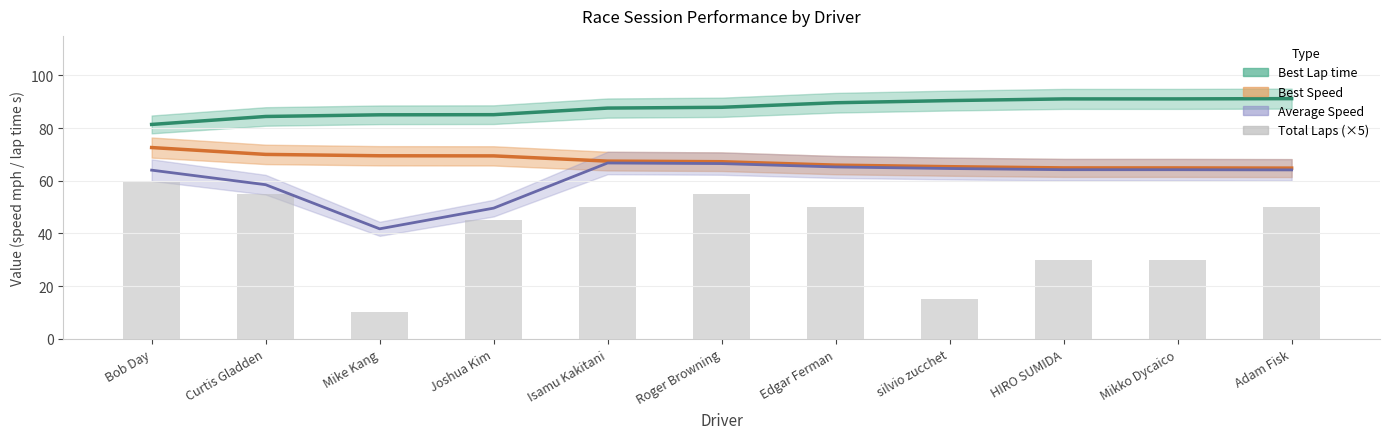

List the labels in order of value, smallest first.

Mike Kang, silvio zucchet, HIRO SUMIDA, Mikko Dycaico, Joshua Kim, Isamu Kakitani, Edgar Ferman, Adam Fisk, Curtis Gladden, Roger Browning, Bob Day